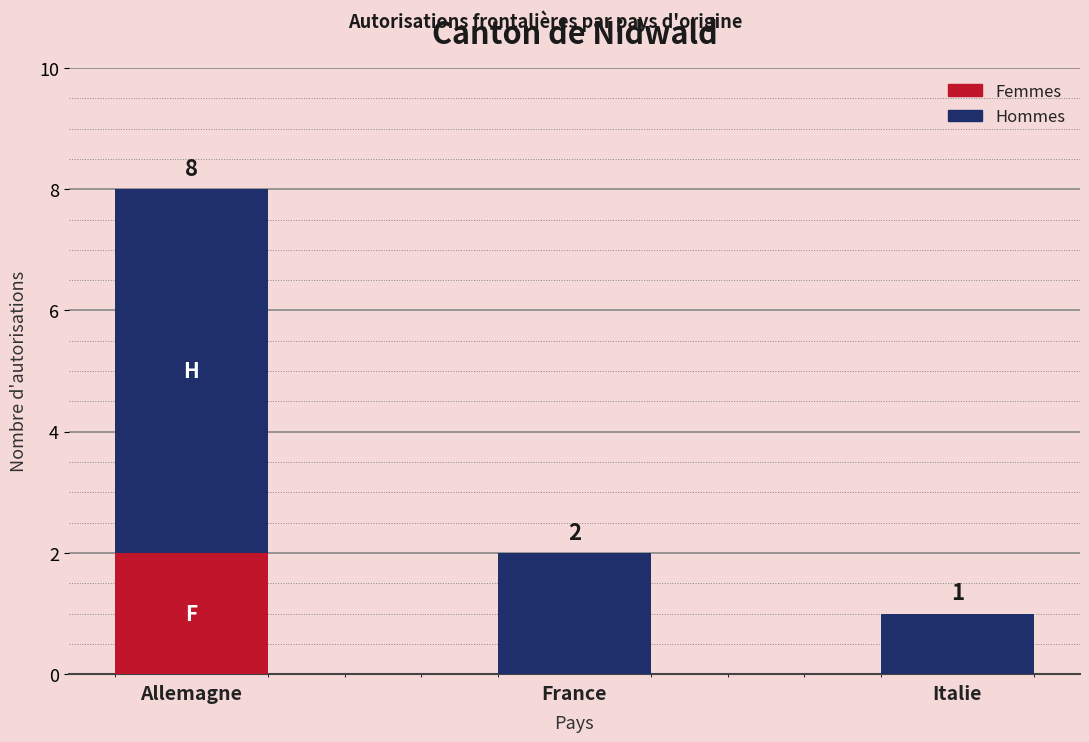

At which category is the sum across all series the highest?

Allemagne